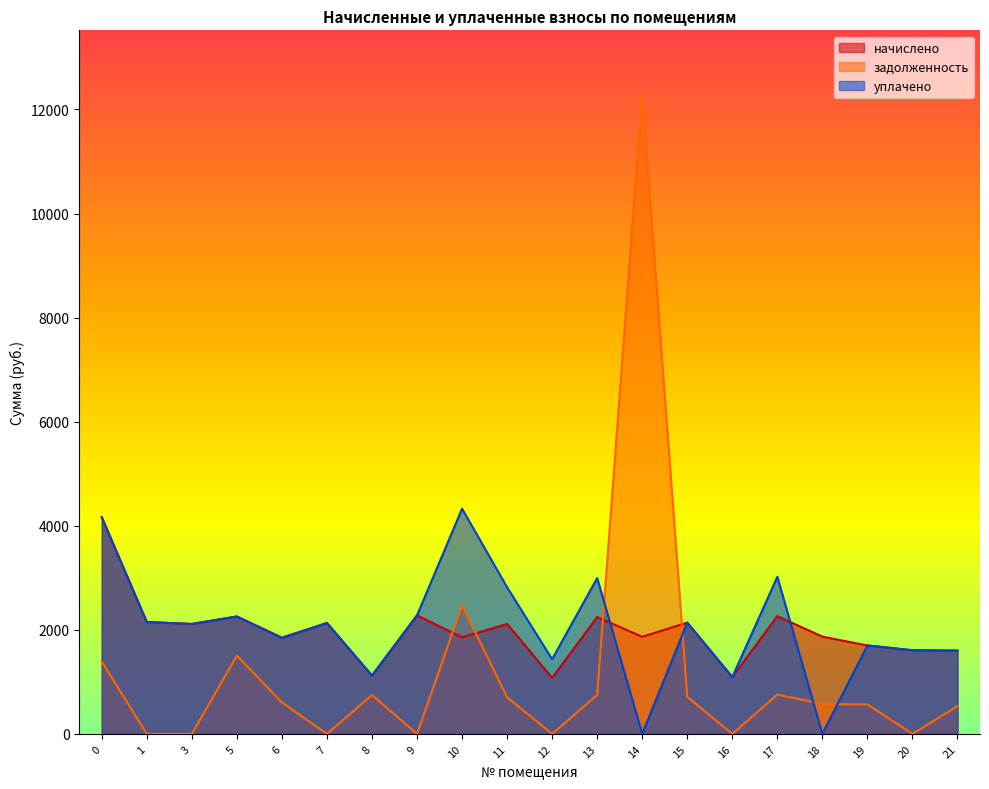

Where is the first local minimum for задолженность?

7